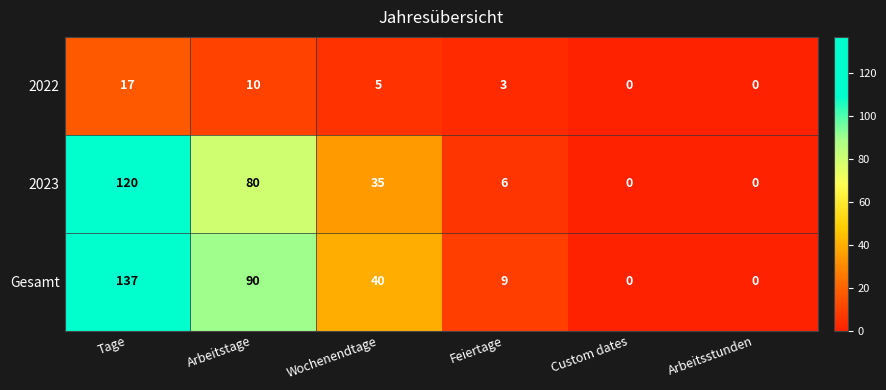

What is the difference between the maximum and second lowest values in the 2022 series?

17